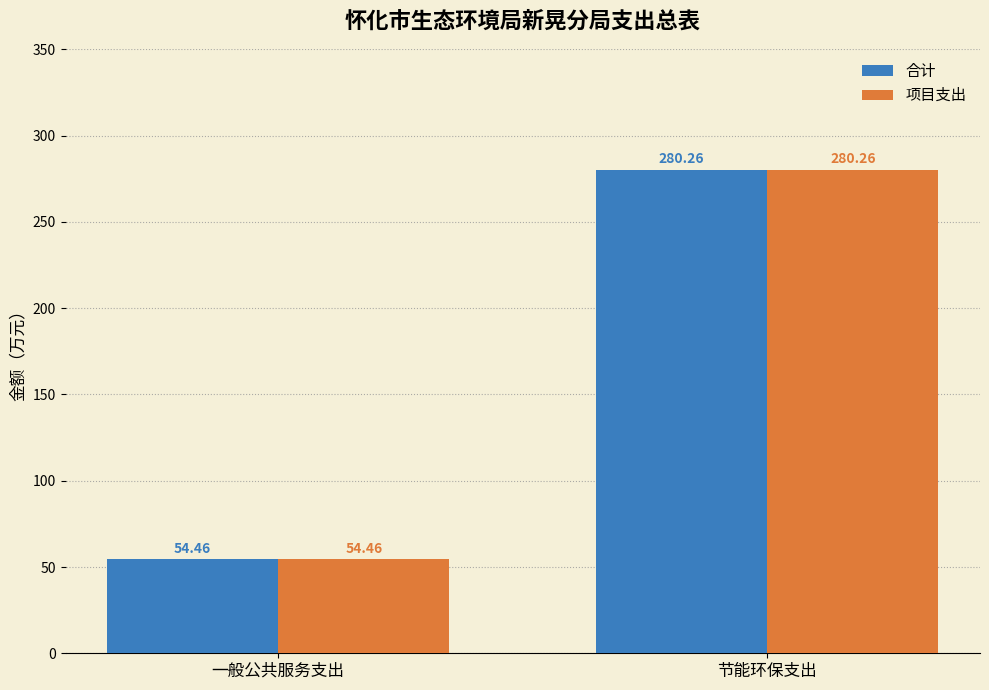

How many bars are there in total?

4